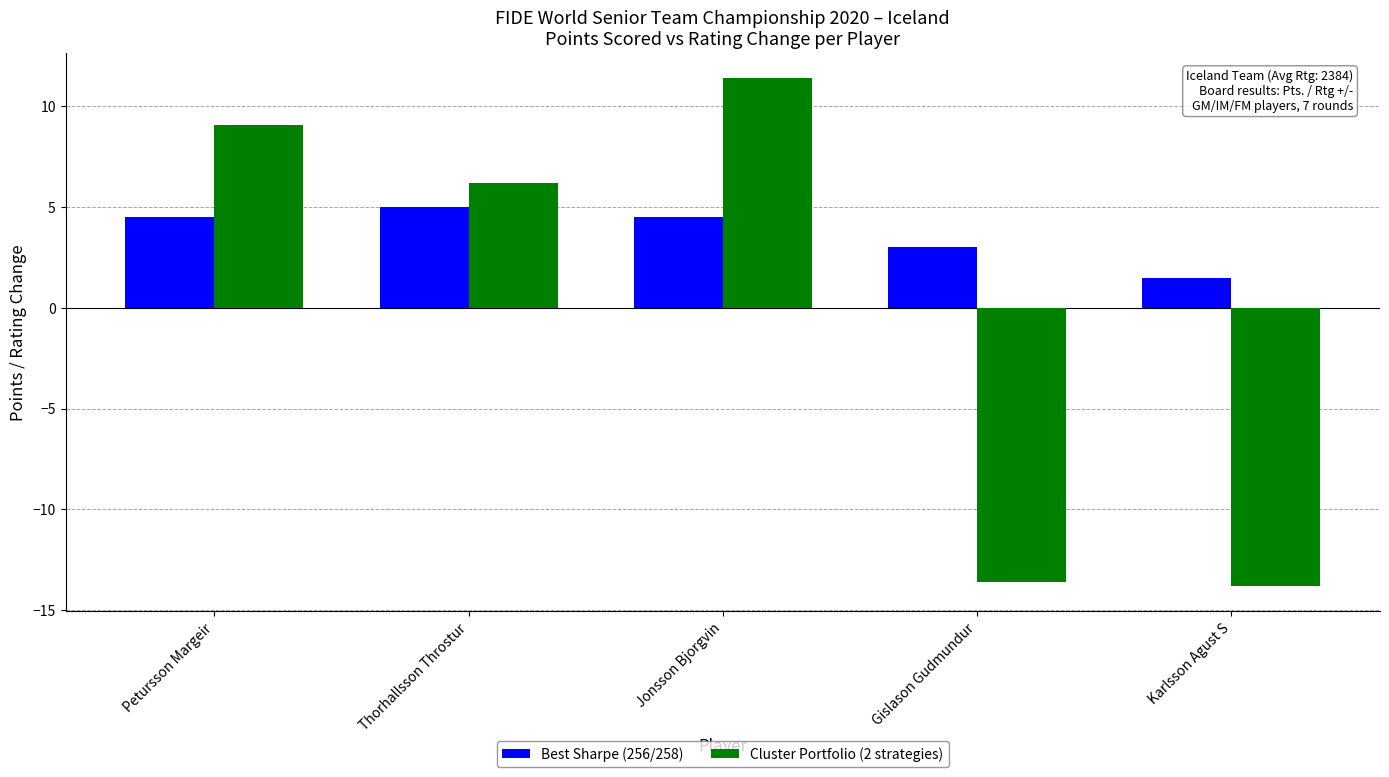

How many bars are there in total?

10